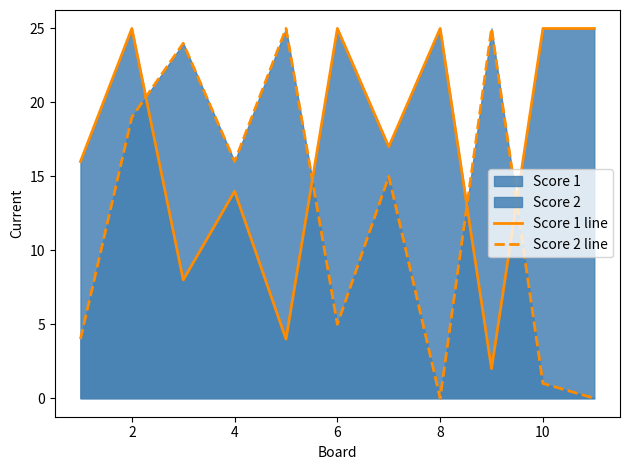

How many values in Score 2 line are above zero?

9